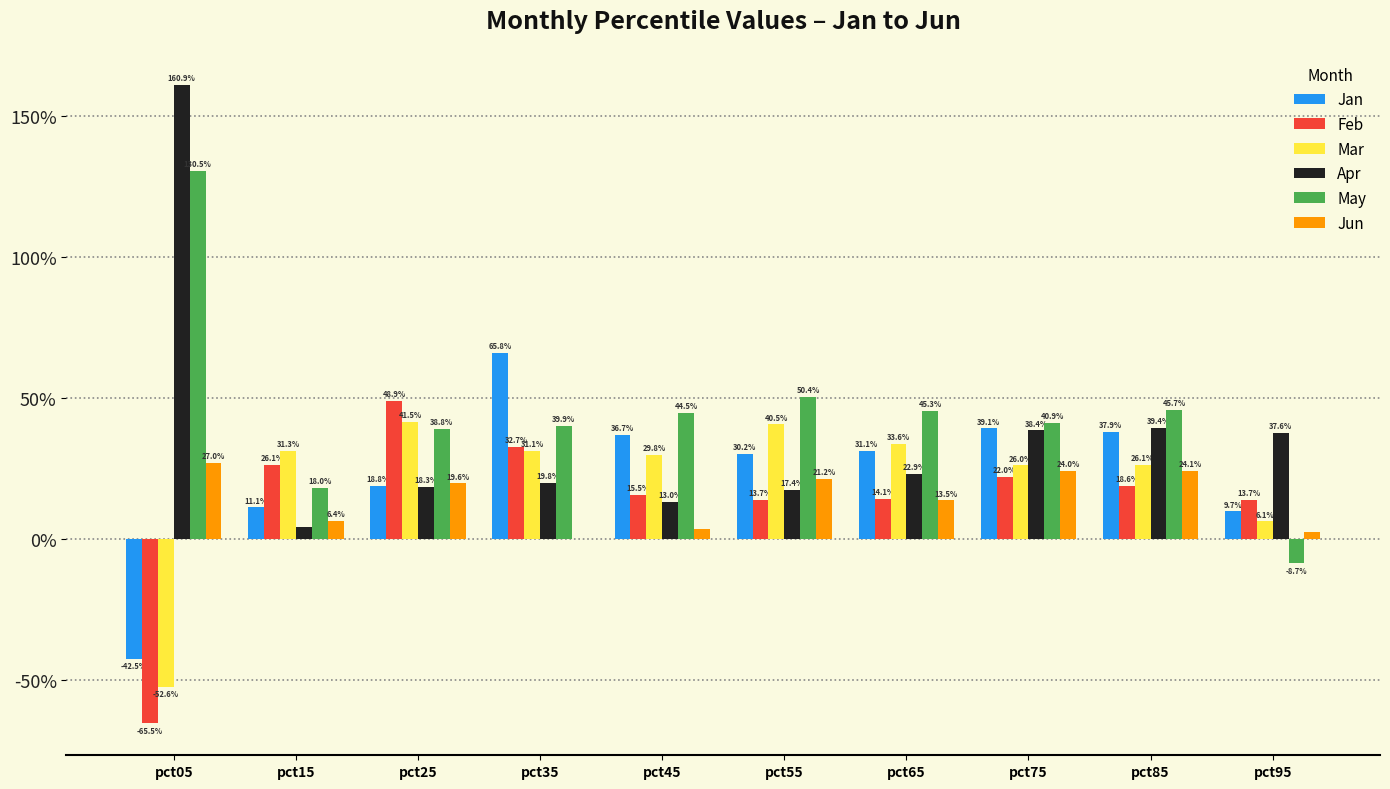

Are the bars horizontal?

No